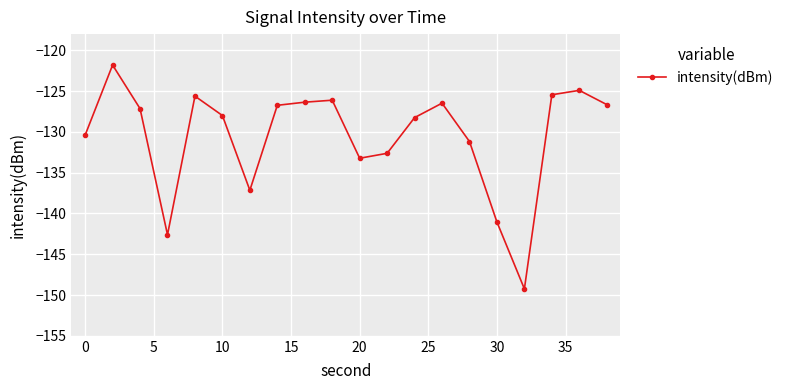

What is the greatest value displayed?

-121.8